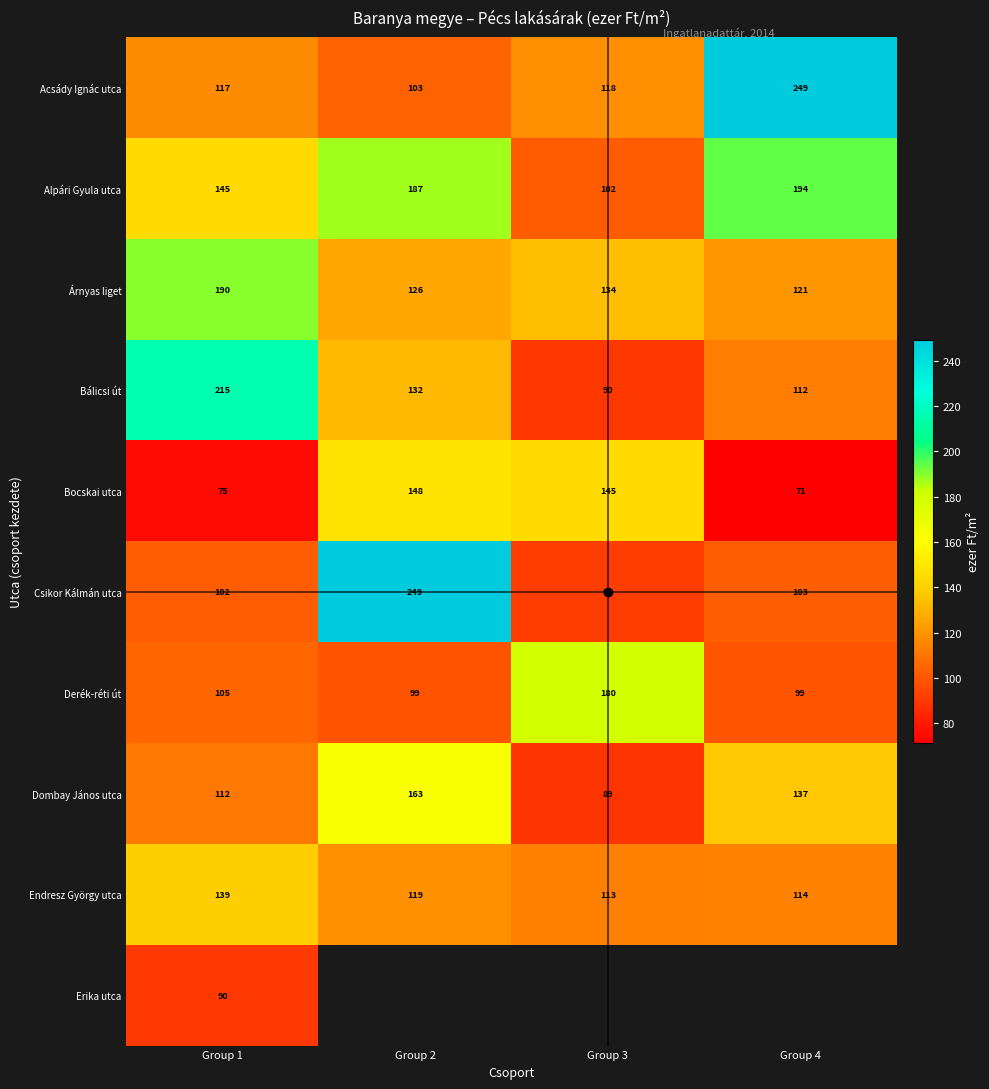

Is the value of Csikor Kálmán utca at Group 3 greater than the value of Árnyas liget at Group 4?

No